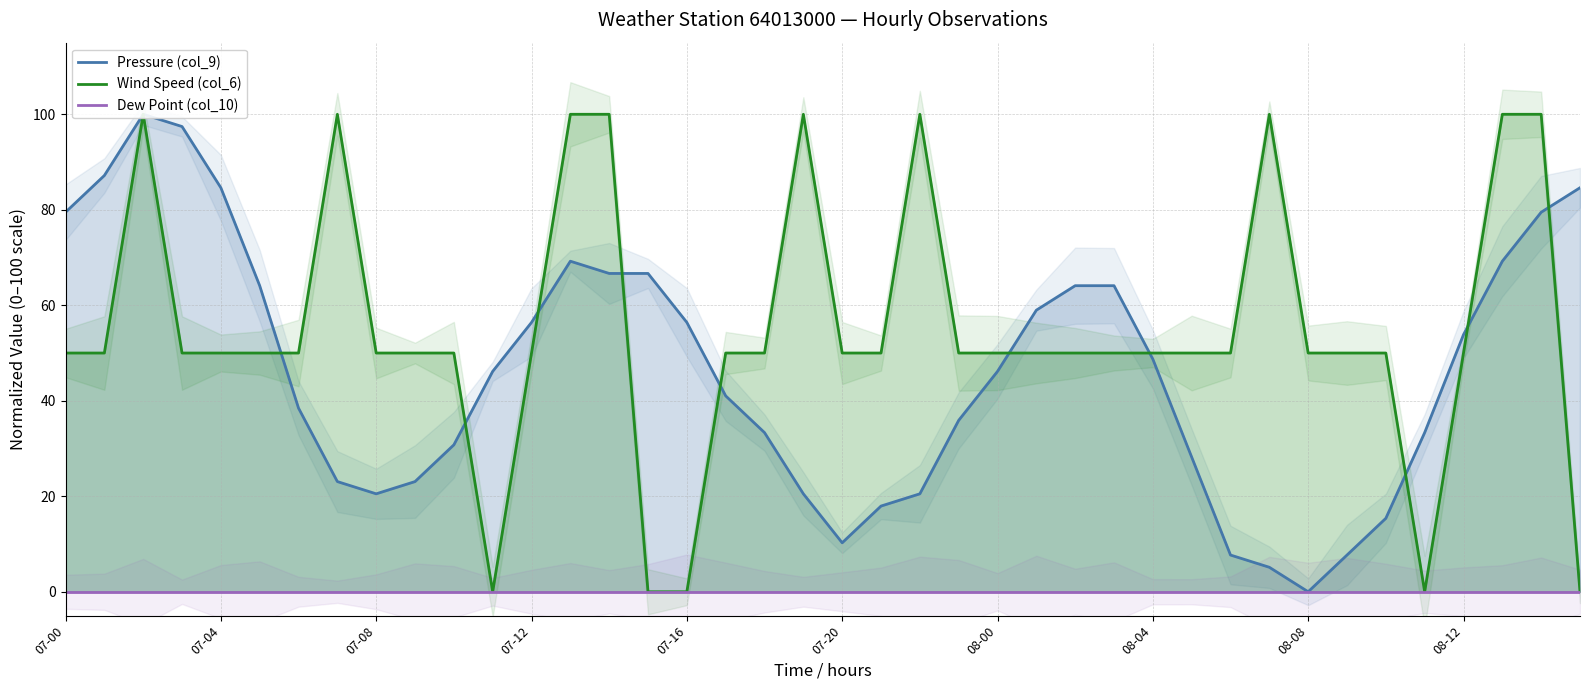

True or false: Wind Speed (col_6) has more than 1 points higher than both neighbors.

True